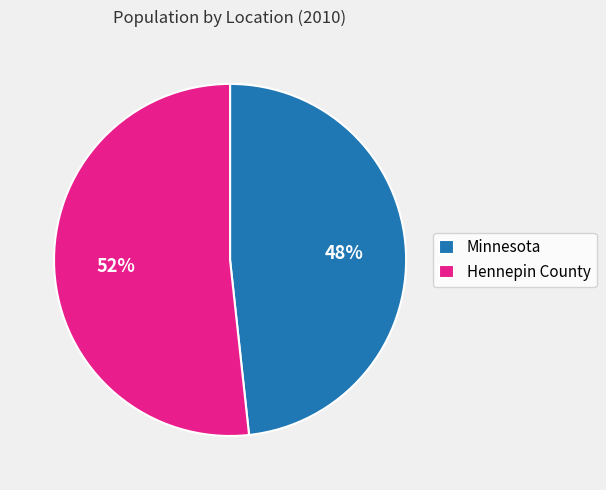

What is the ratio of the value at Minnesota to the value at Hennepin County?

0.9